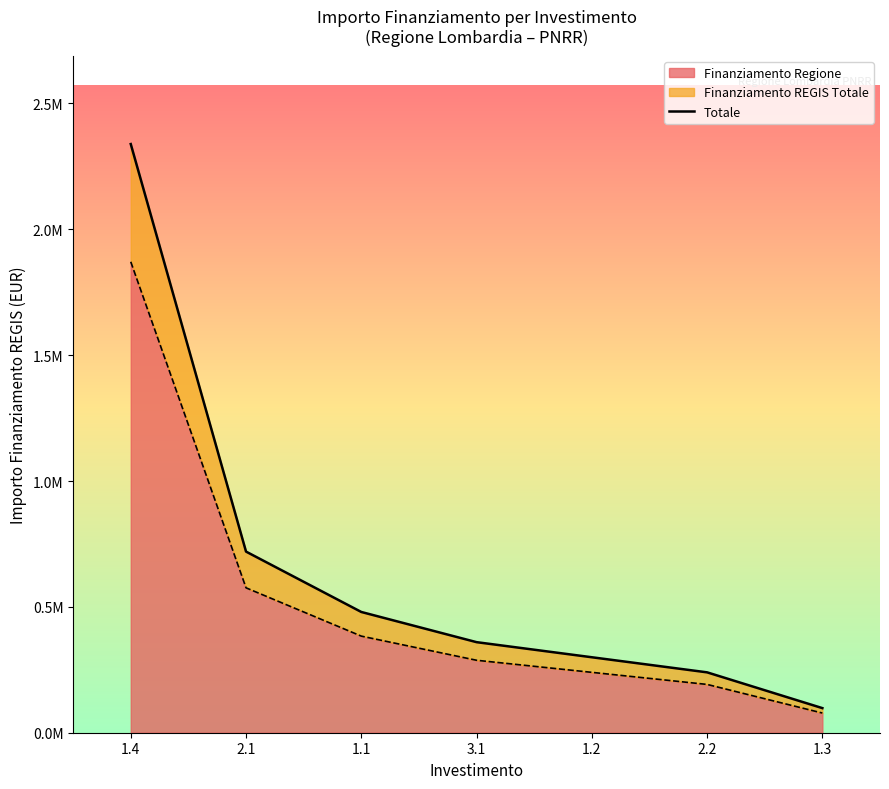

The chart shows a value of 82108 at 1.2. True or false?

False